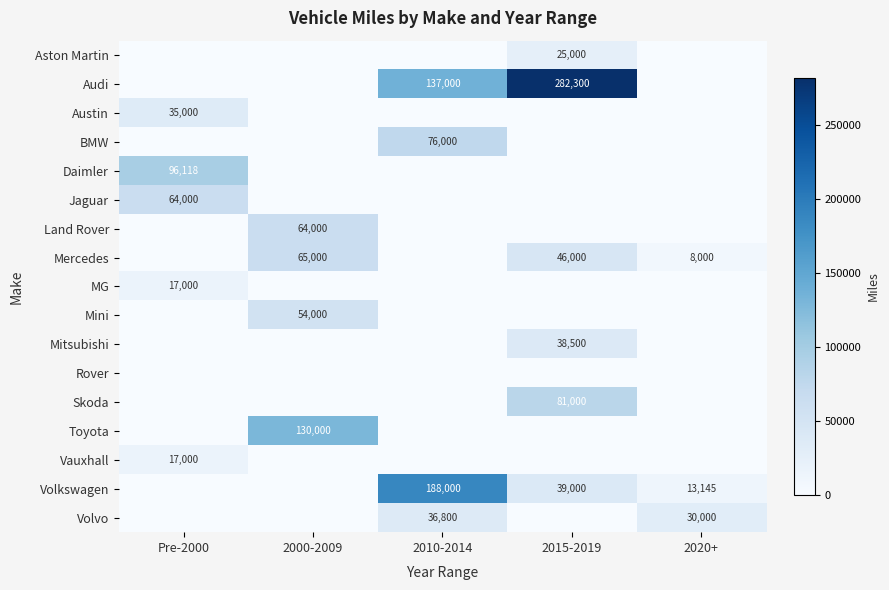

The MG series shows 17000 at Pre-2000. True or false?

True